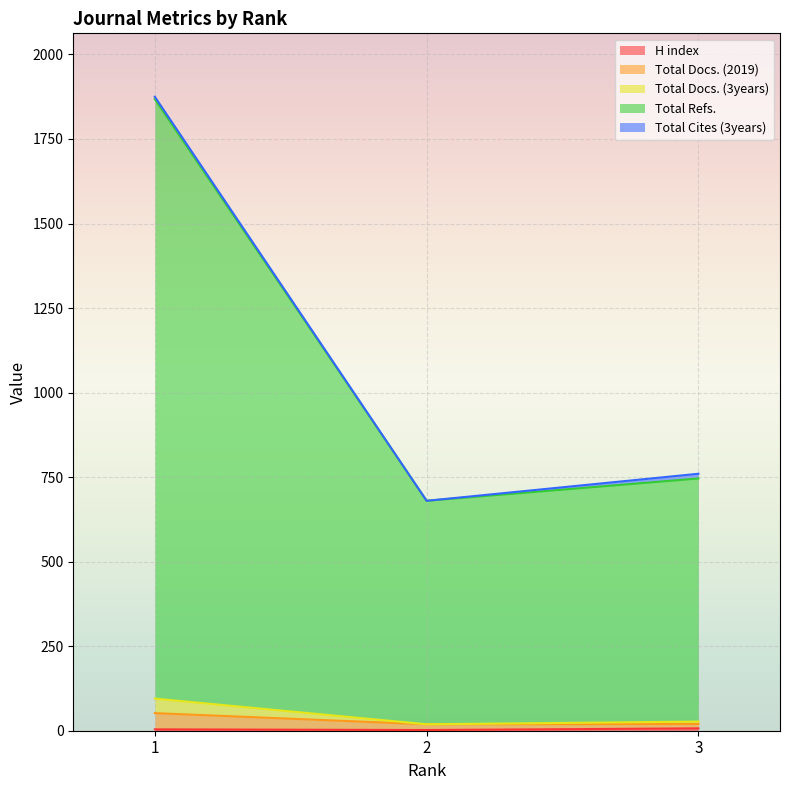

What is the minimum value for Total Docs. (2019)?

19